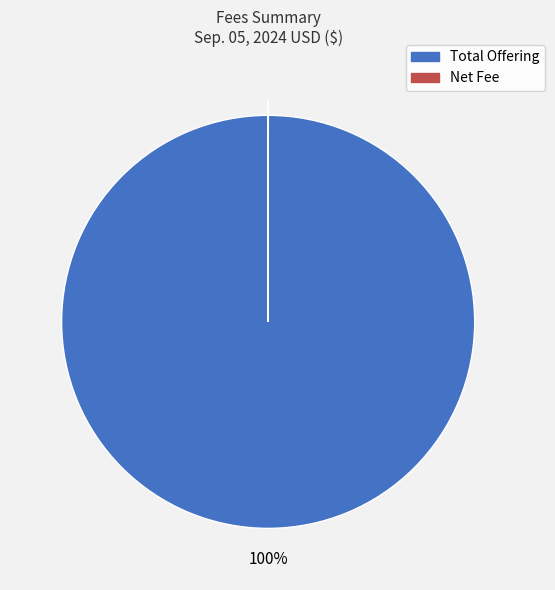

What is the majority slice?

Total Offering